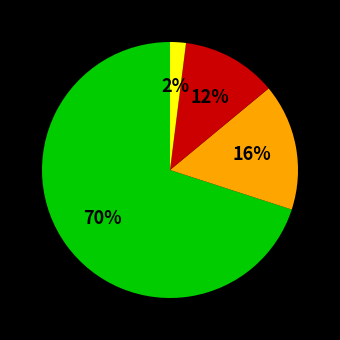

Is there any slice that represents more than half of the pie?

Yes